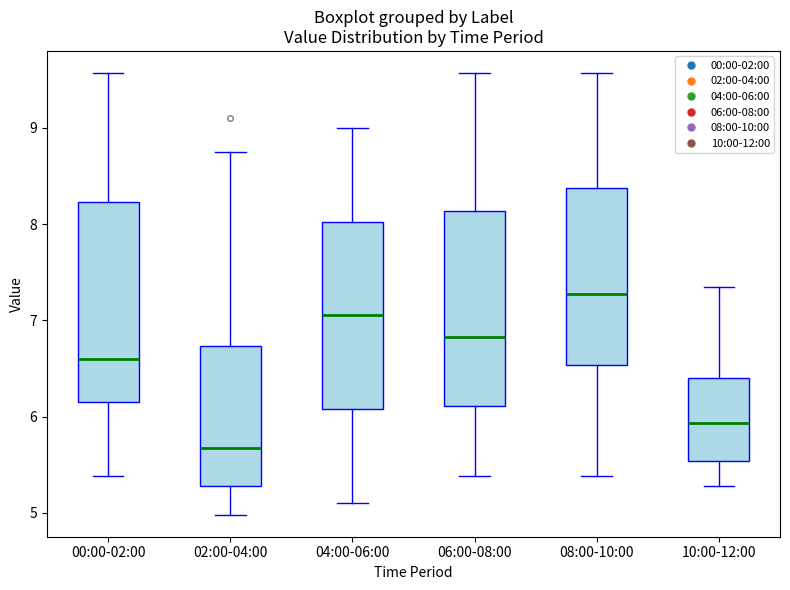

Which box has the highest median line?

08:00-10:00